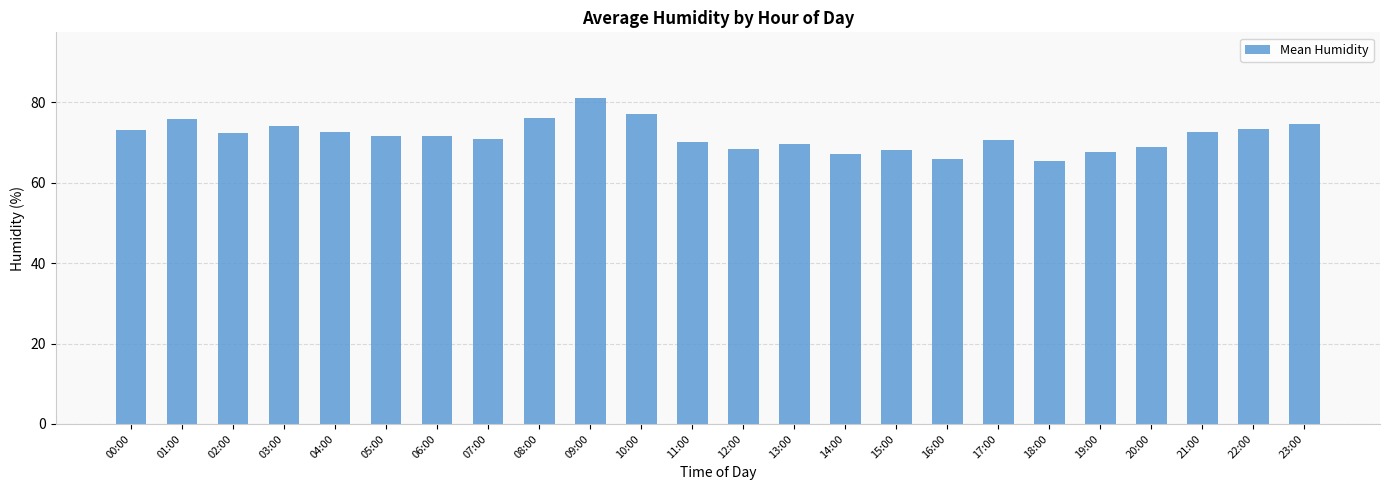

What is the minimum value shown in the chart?

65.4